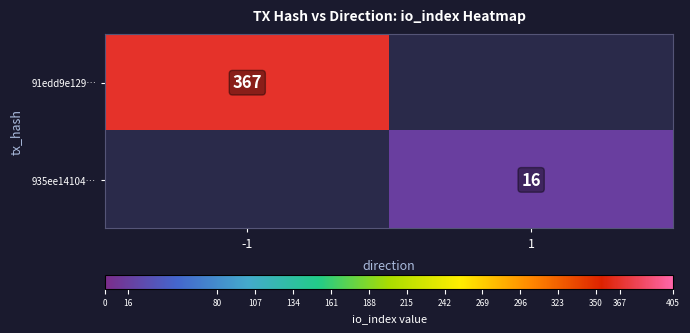

True or false: 935ee14104… has a value of 27 at 1.

False